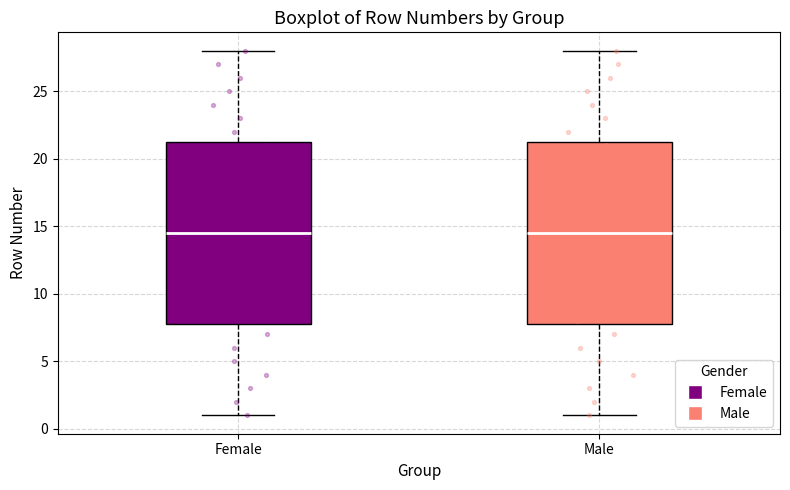

Where is the upper edge of the box for Male on the y-axis? The values are not printed on the chart, so give them approximately, as read against the axis.

21.5